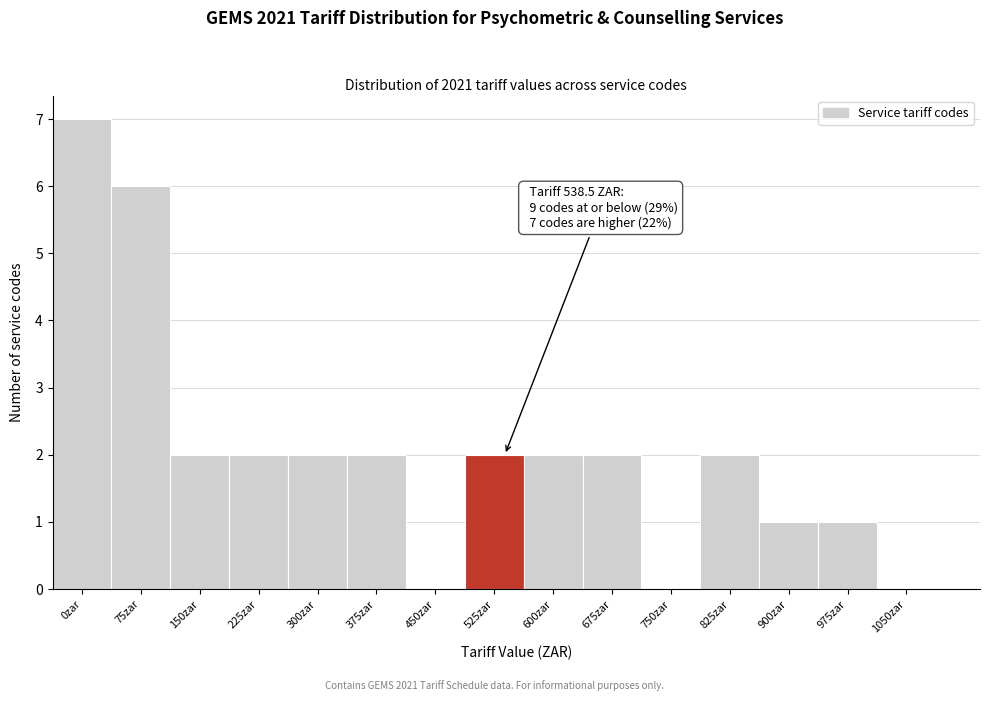

Reading left to right, list all the values displayed in this chart.

0zar=7	75zar=6	150zar=2	225zar=2	300zar=2	375zar=2	450zar=0	525zar=2	600zar=2	675zar=2	750zar=0	825zar=2	900zar=1	975zar=1	1050zar=0